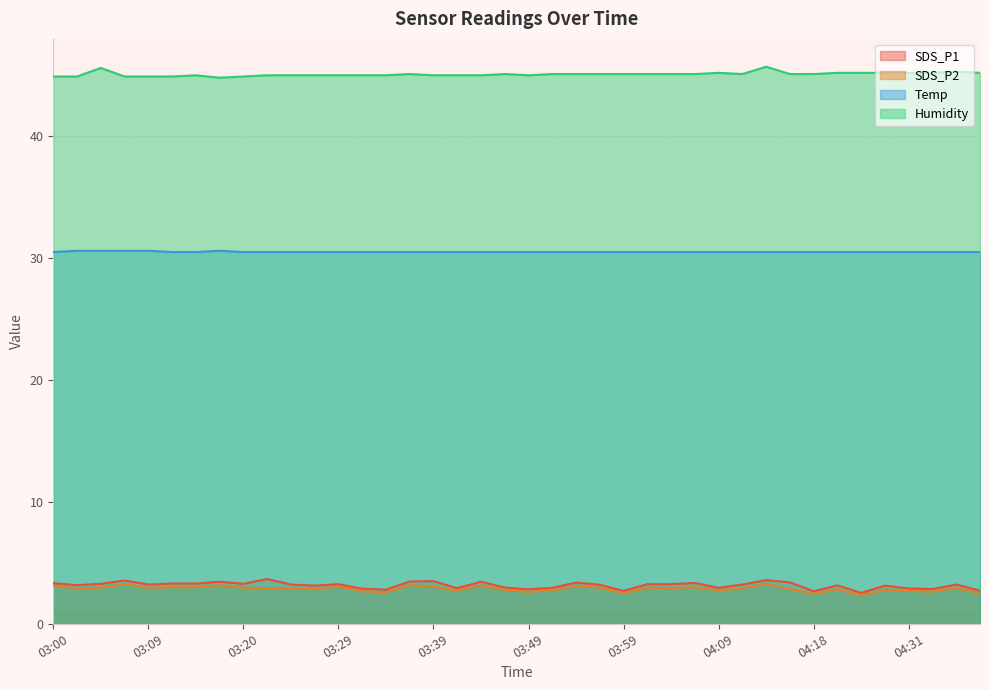

At which category does the chart reach its peak across all series?

04:14